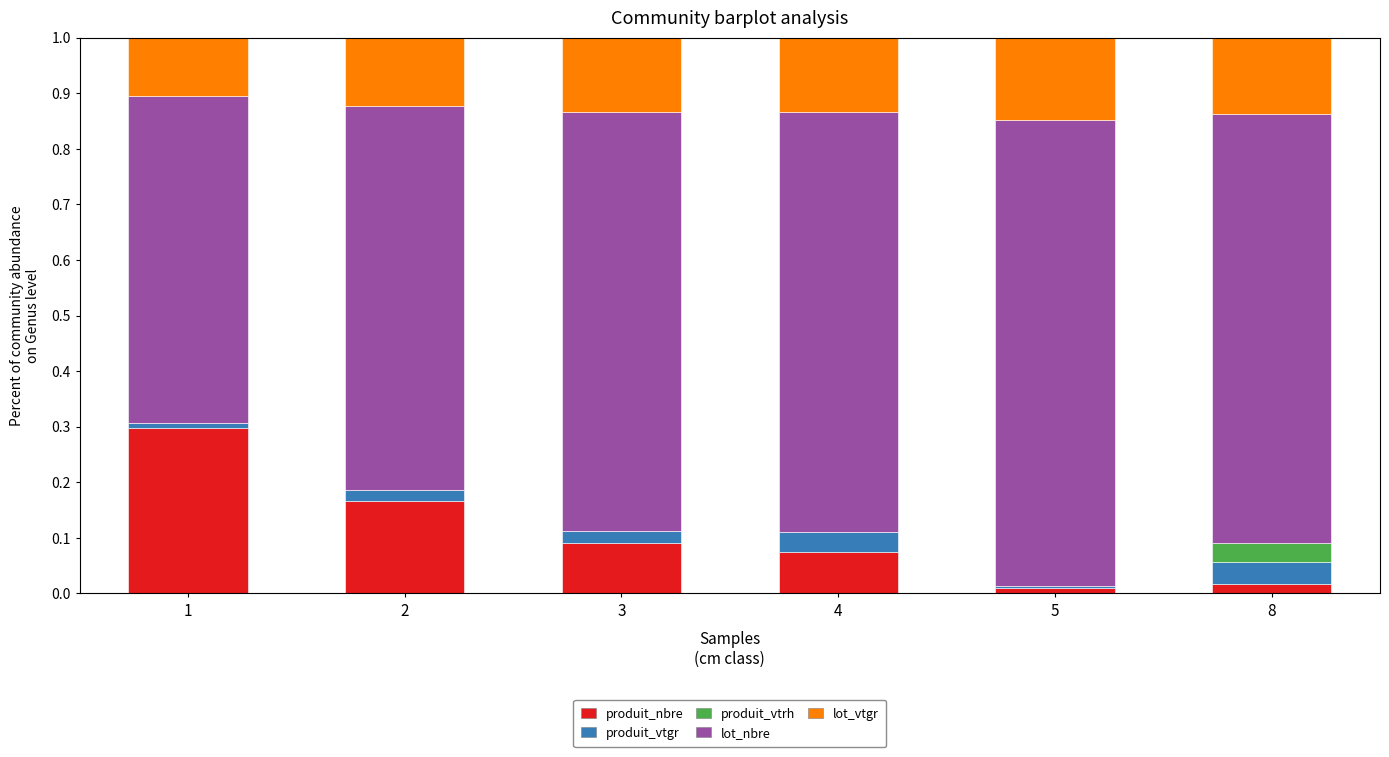

What is the total value across all series at 4?

1.0